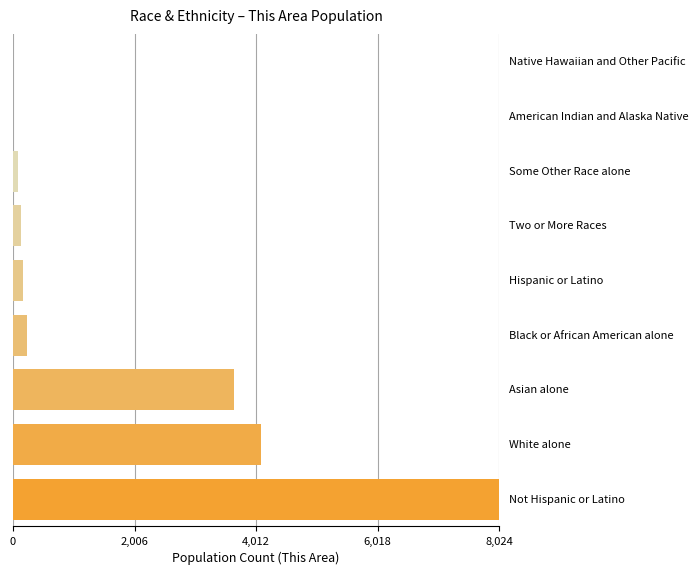

What is the maximum value shown in the chart?

8024